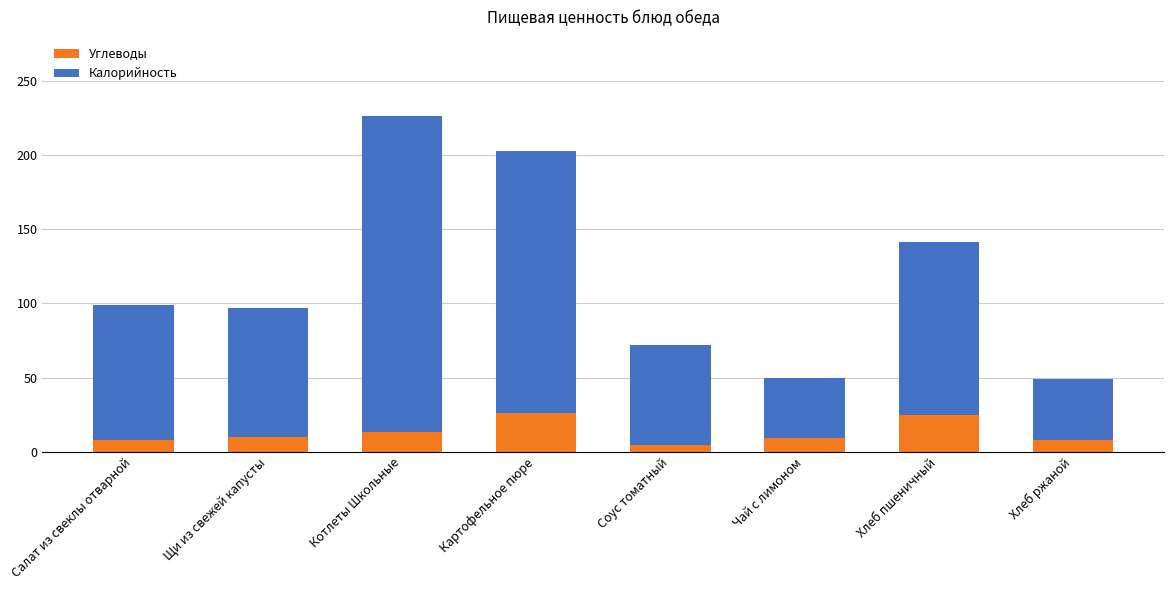

At which category is the sum across all series the highest?

Котлеты Школьные